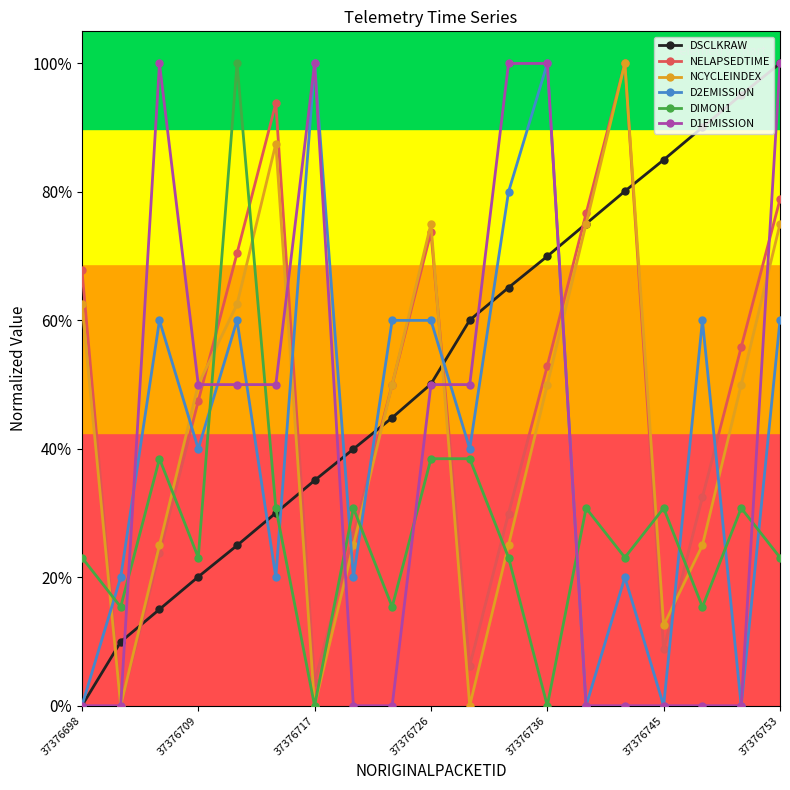

What are all the series names shown in the legend?

DSCLKRAW, NELAPSEDTIME, NCYCLEINDEX, D2EMISSION, DIMON1, D1EMISSION